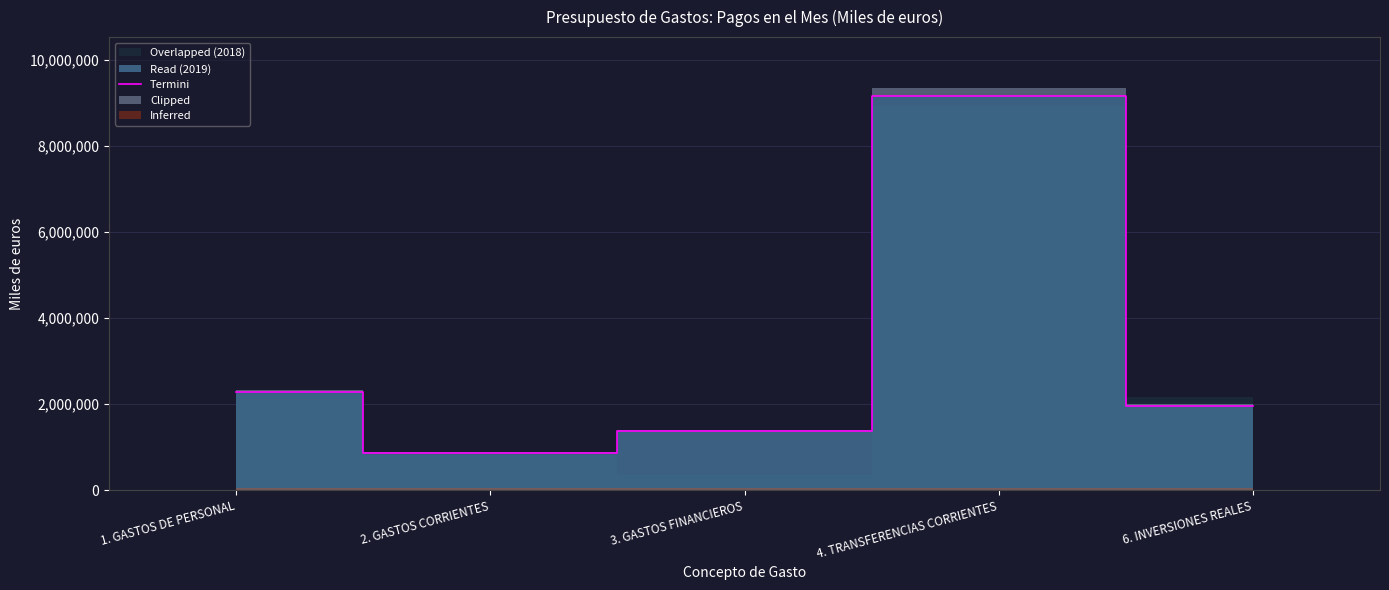

What is the value of the 3rd point from the left?

1368187